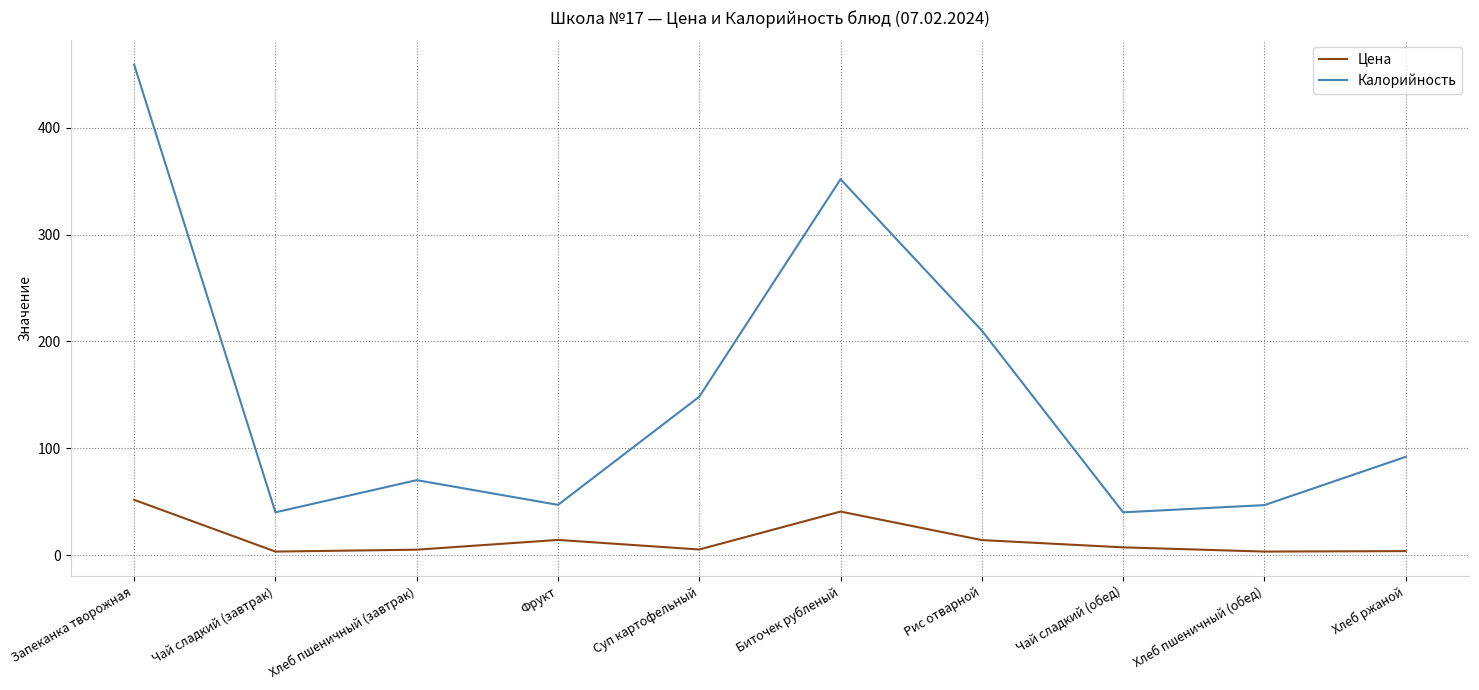

At which label does Калорийность reach its peak?

Запеканка творожная